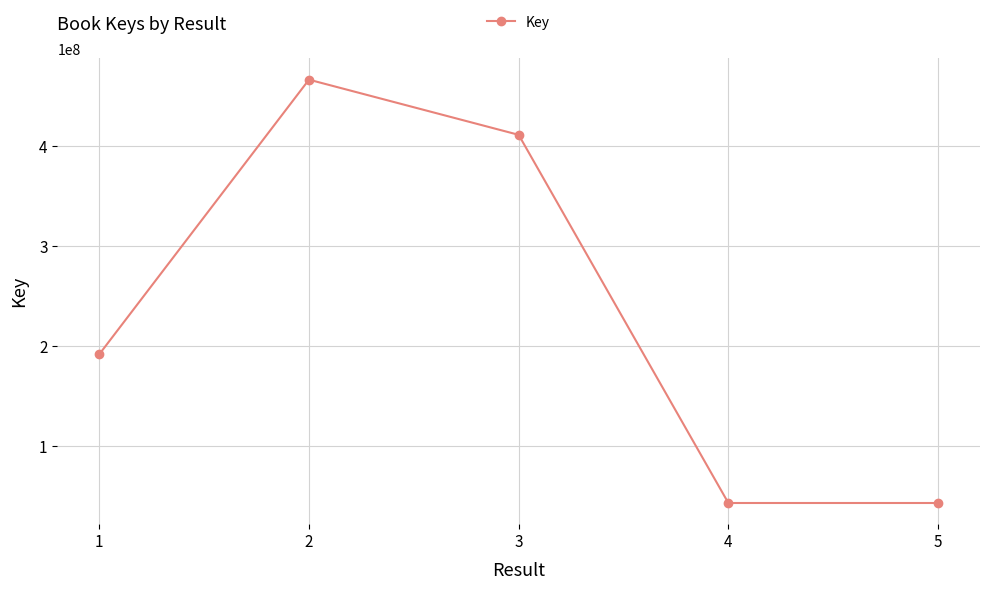

What is the value of the 5th point from the left?

42534937